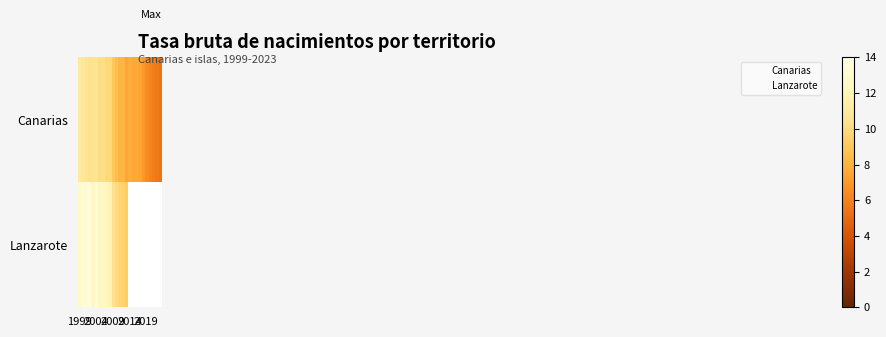

What is the difference between the second highest and second lowest values in the Canarias series?

5.3